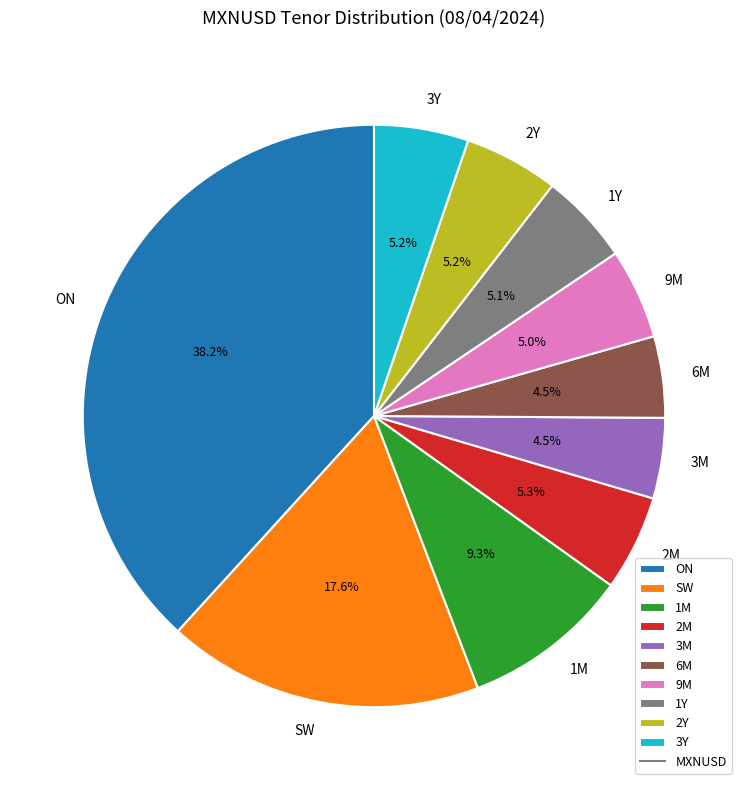

Which category has the biggest portion of the pie?

ON